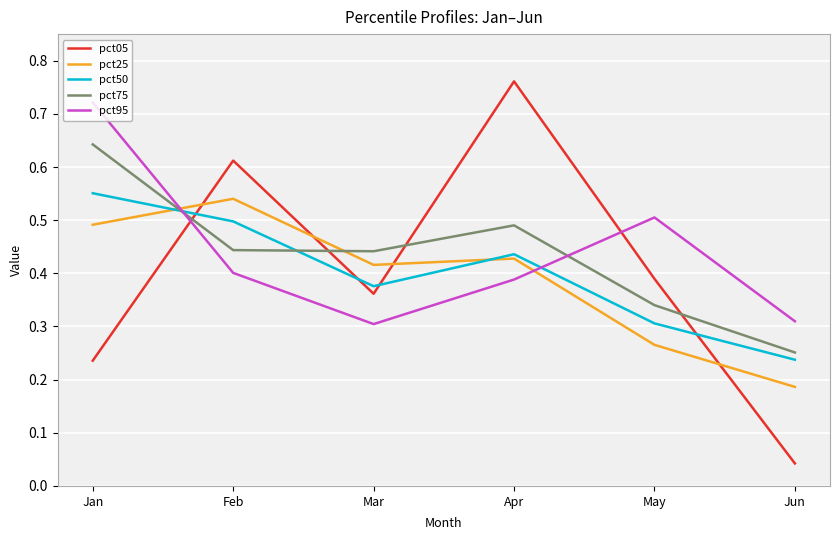

The pct25 series shows 0.5 at Feb. True or false?

True